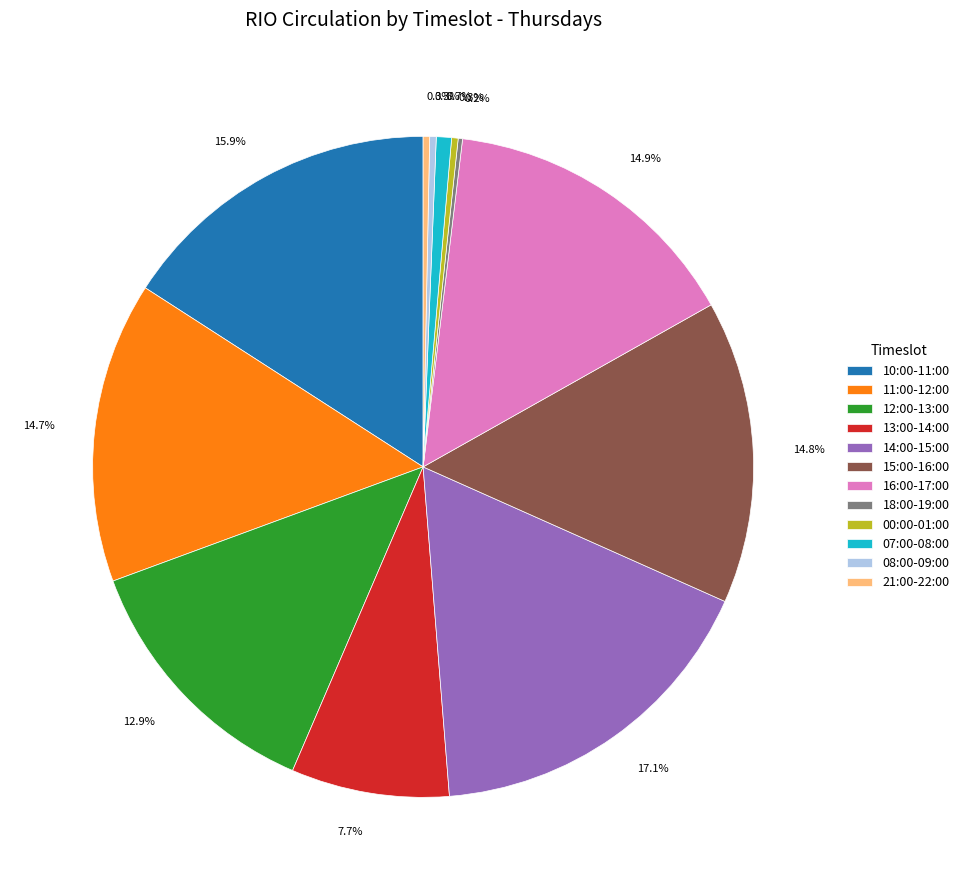

Which category has the biggest portion of the pie?

14:00-15:00